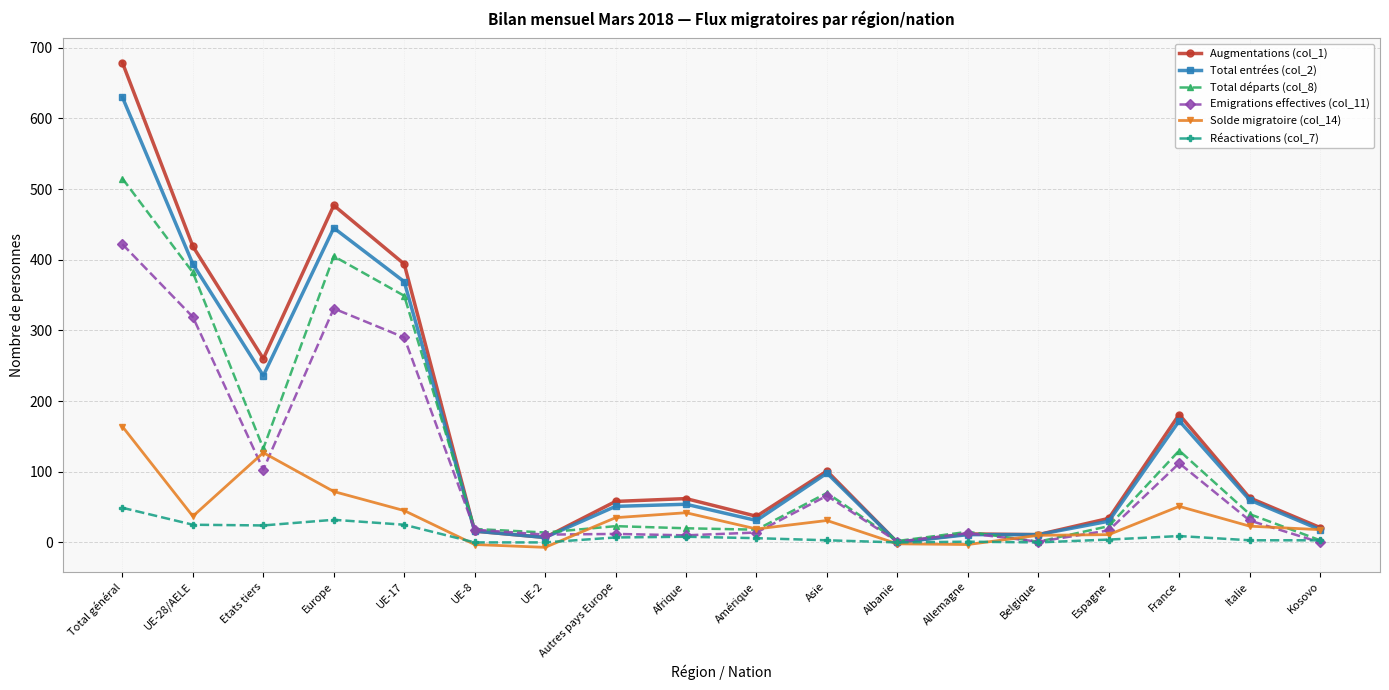

At which category does Total départs (col_8) reach its first local peak?

Europe